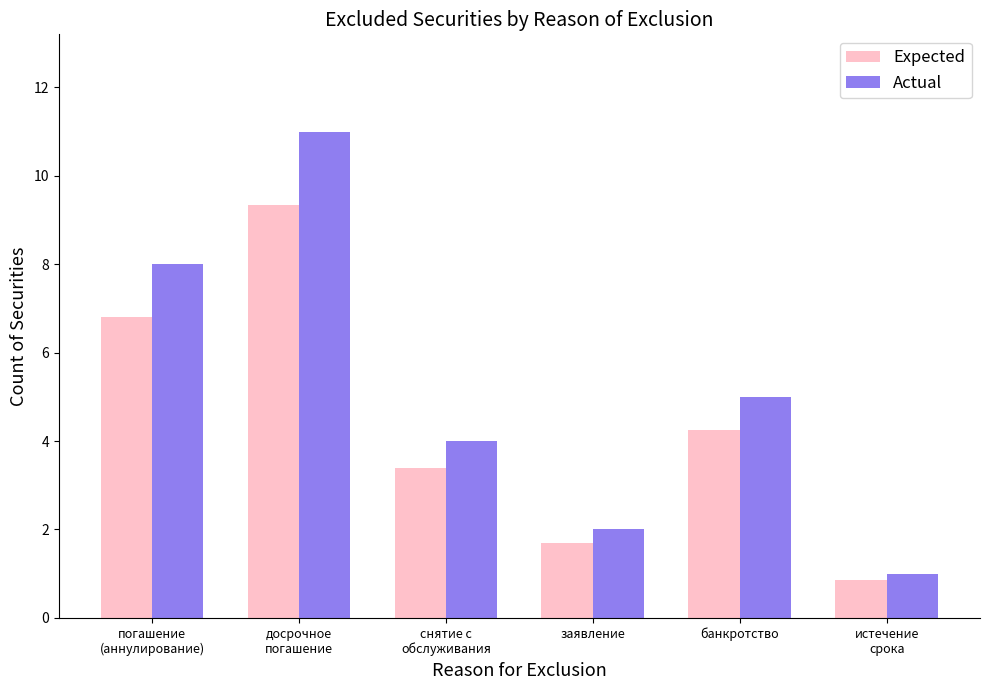

What is the sum of the Expected values at снятие с
обслуживания and банкротство?

7.7